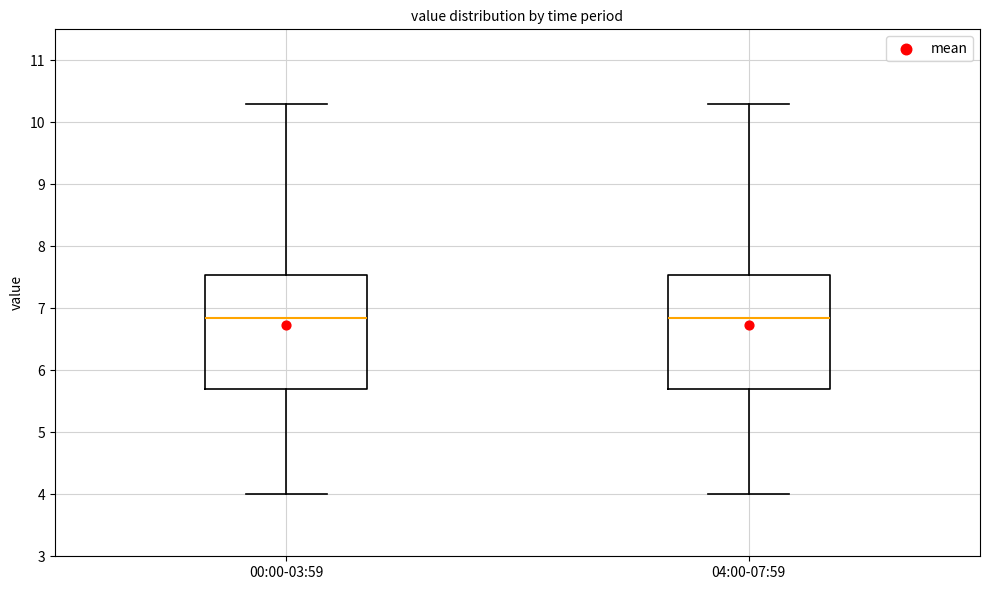

Where is the upper edge of the box for 04:00-07:59 on the y-axis? The values are not printed on the chart, so give them approximately, as read against the axis.

7.5